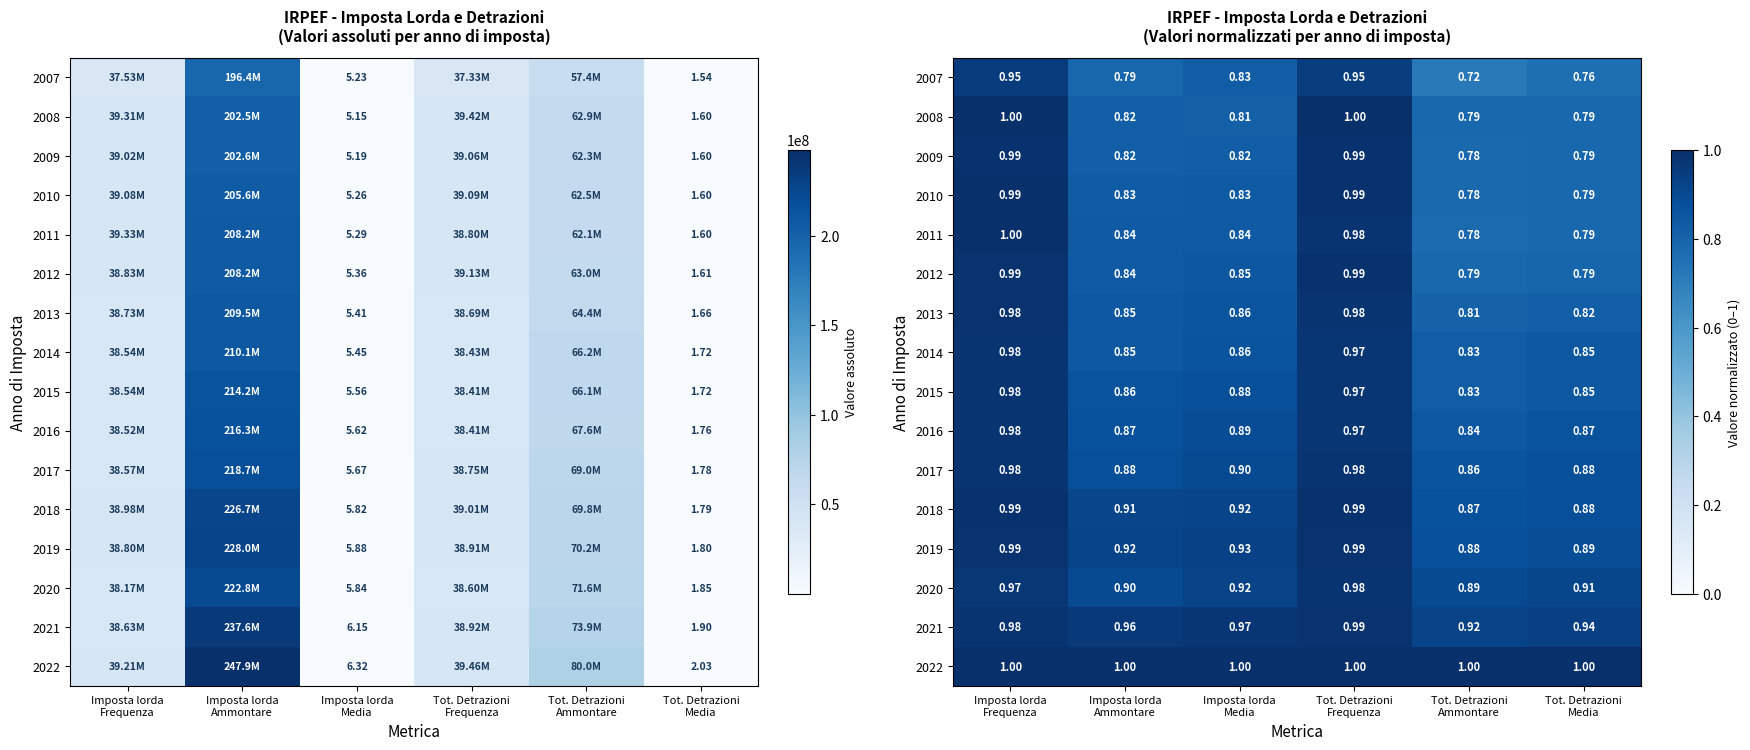

What is the difference between the maximum and minimum values in the 2016 series?

0.1